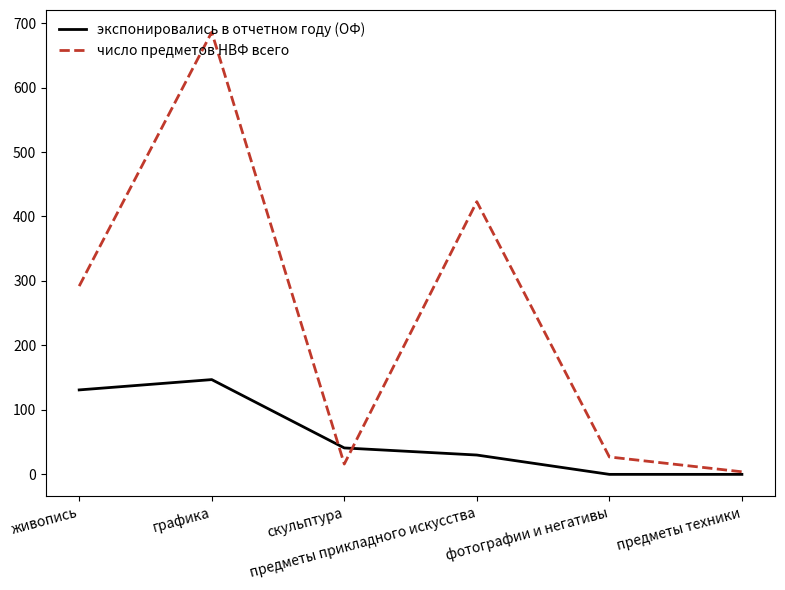

True or false: экспонировались в отчетном году (ОФ) has more than 1 interior local peaks.

False